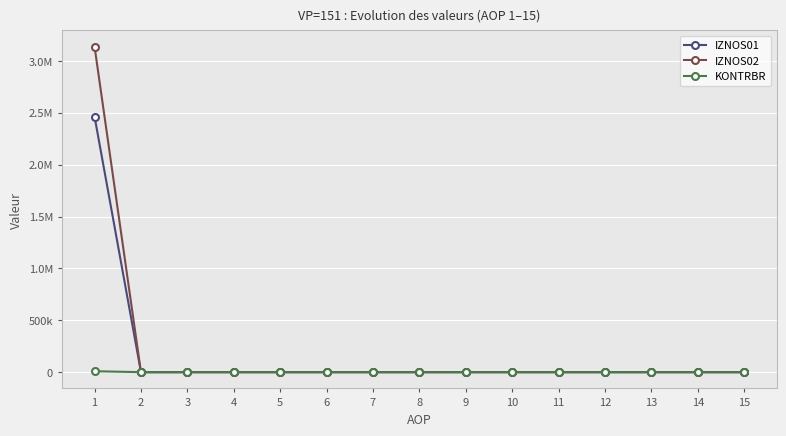

Which series has the widest spread of values?

IZNOS02